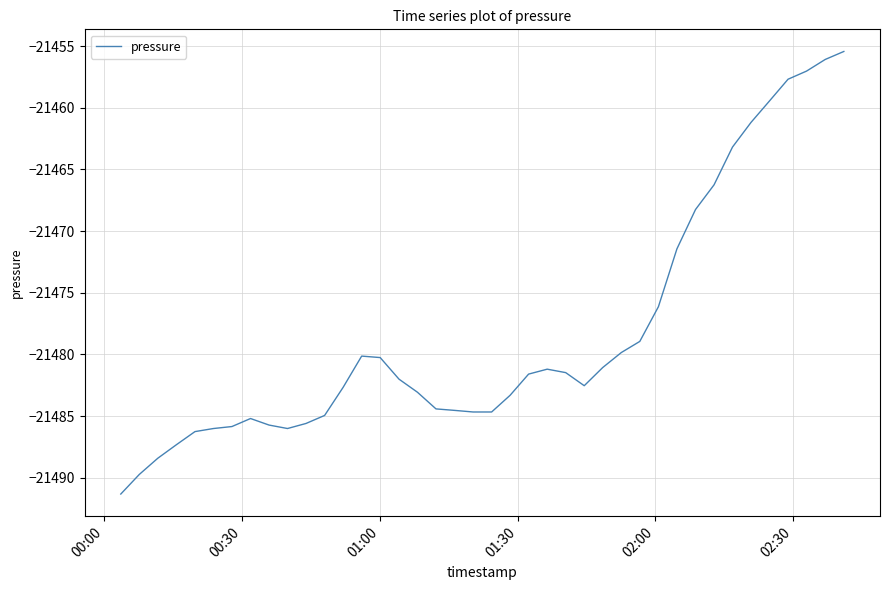

What is the difference between the maximum and minimum values?

35.9